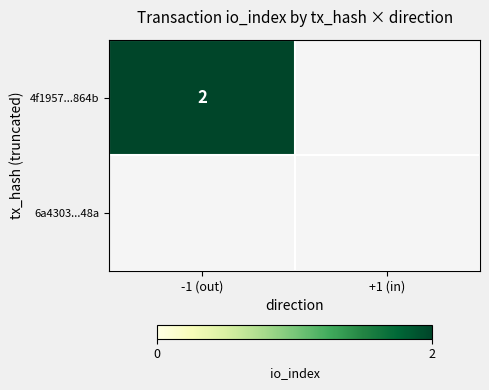

What value does the 6a43038e1625dbfcb5b86fa78d2483d85c0148a series have at value?

0.2